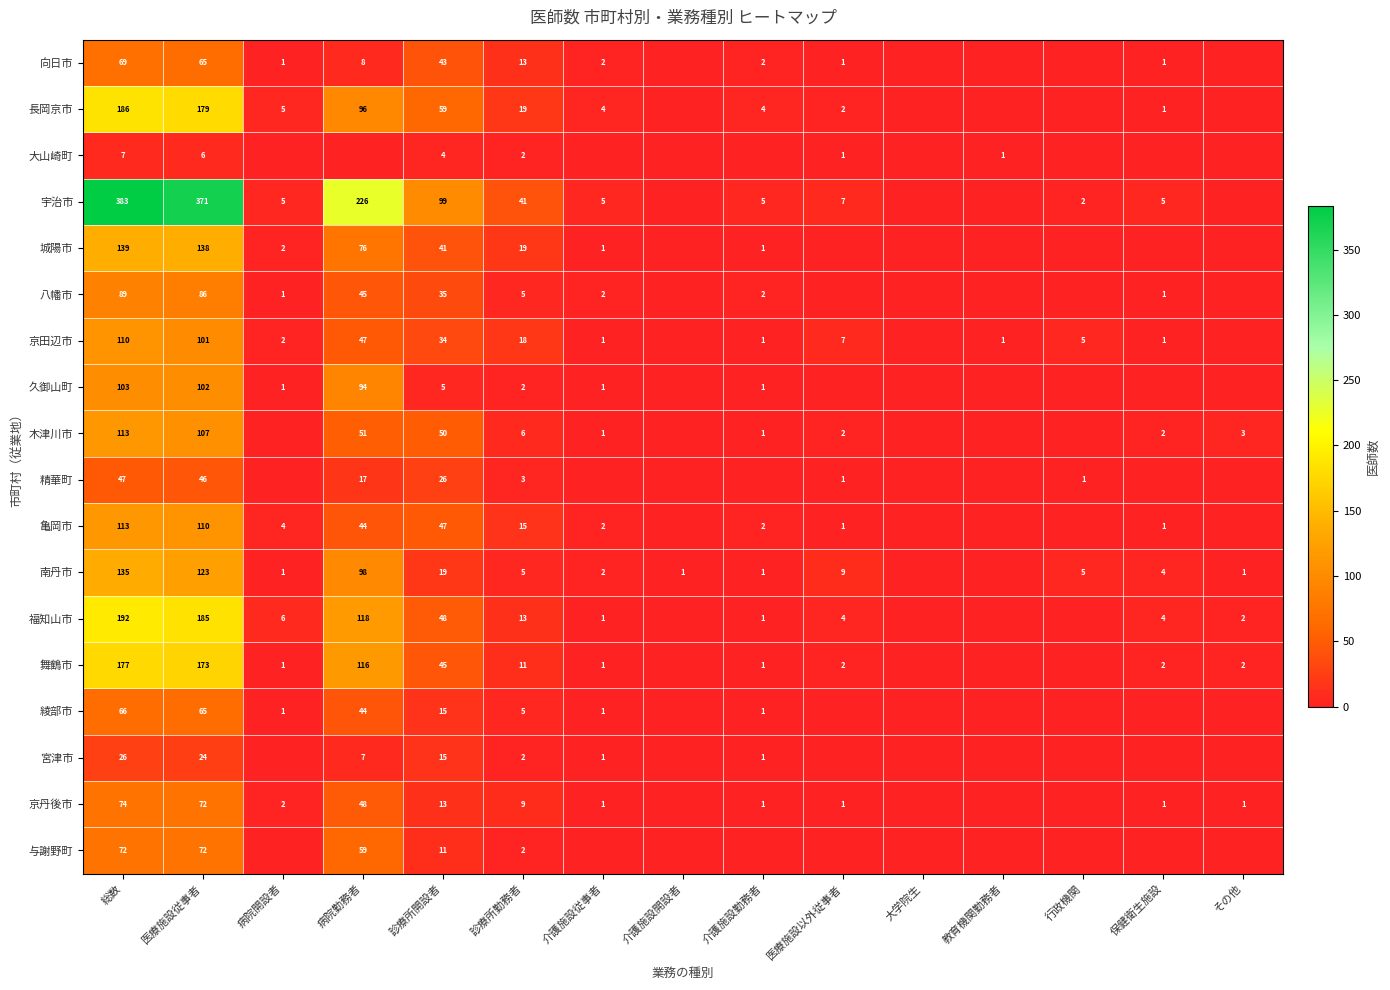

The 八幡市 series shows 3 at 介護施設勤務者. True or false?

False